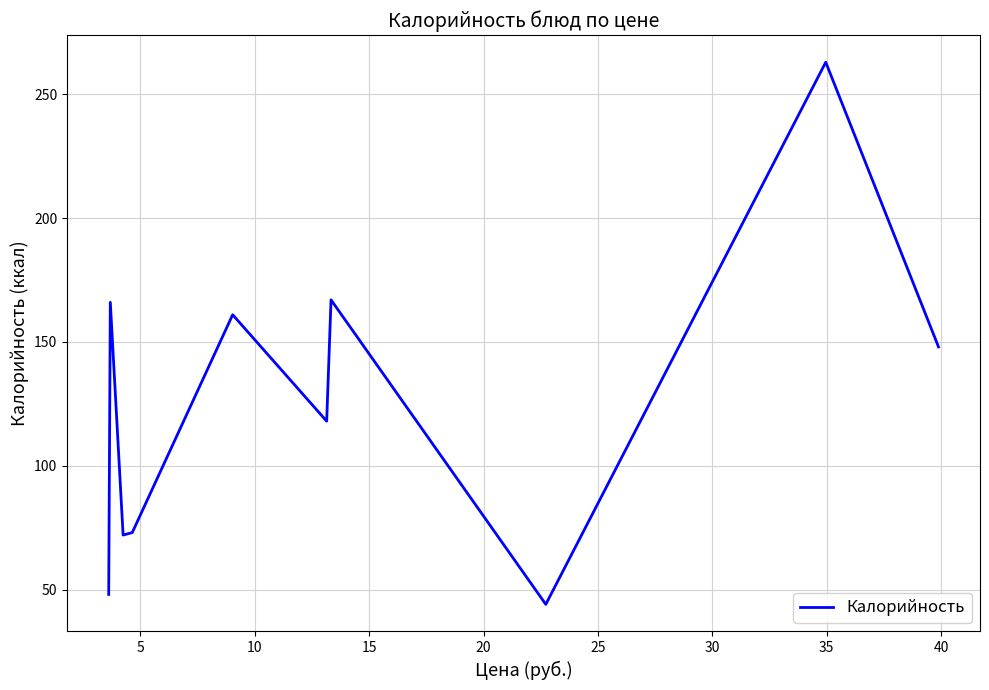

Does the chart display data point markers on the line(s)?

No